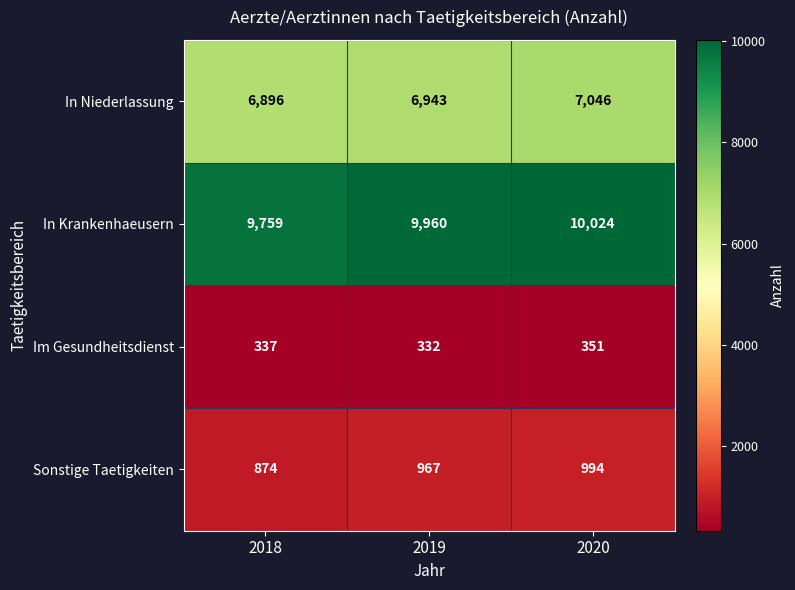

What value does the Sonstige Taetigkeiten series have at 2018, to the nearest 50?

850